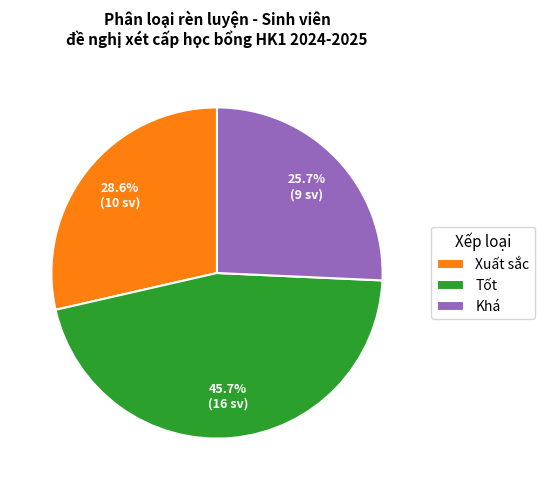

Which has a higher value, Xuất sắc or Tốt?

Tốt